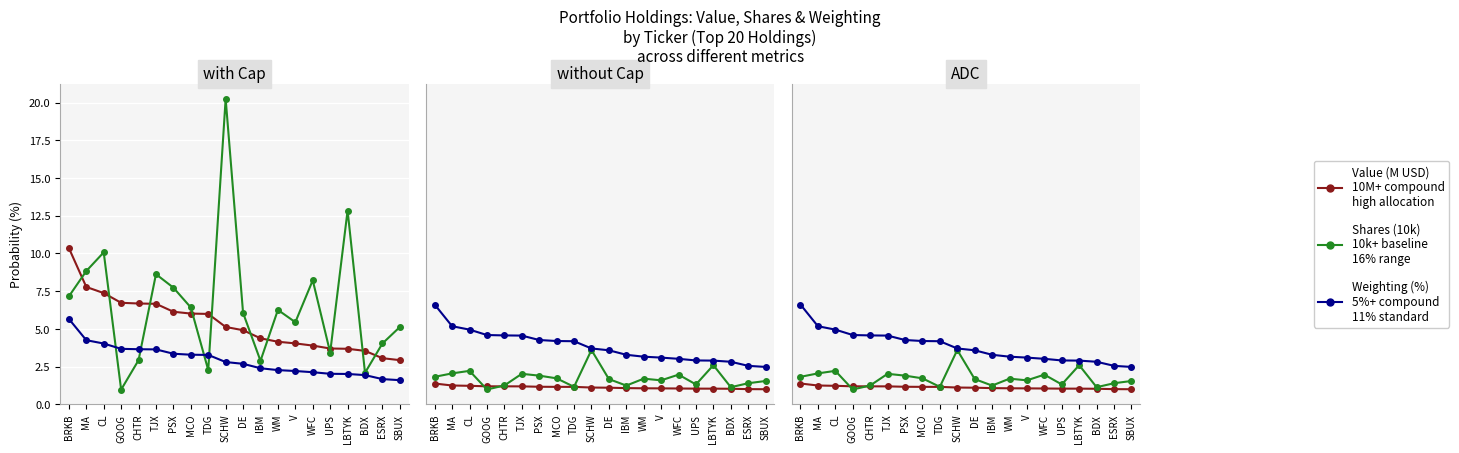

At which category does the chart reach its peak across all series?

BRKB